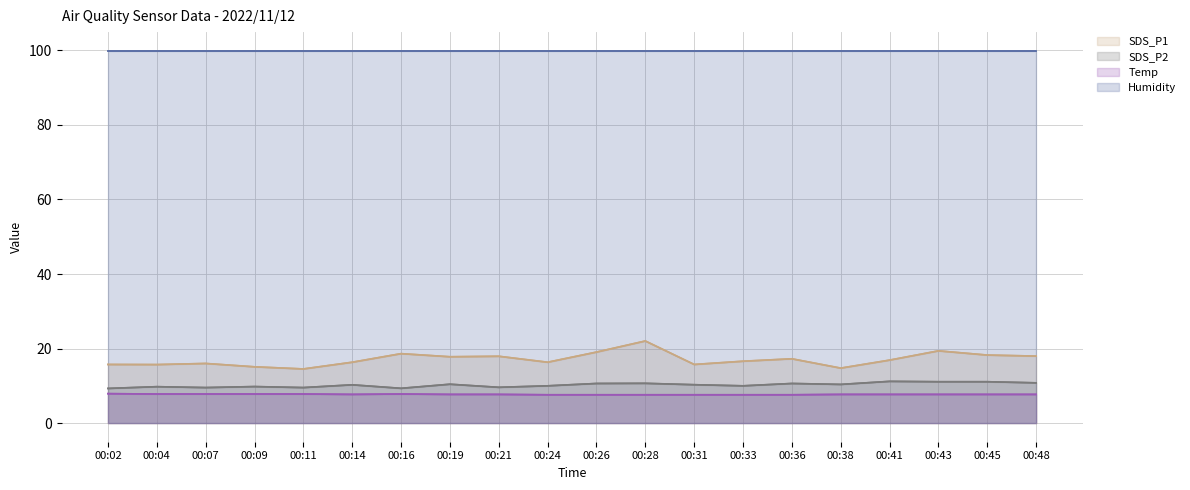

What is the average value of the SDS_P1 series?

17.1